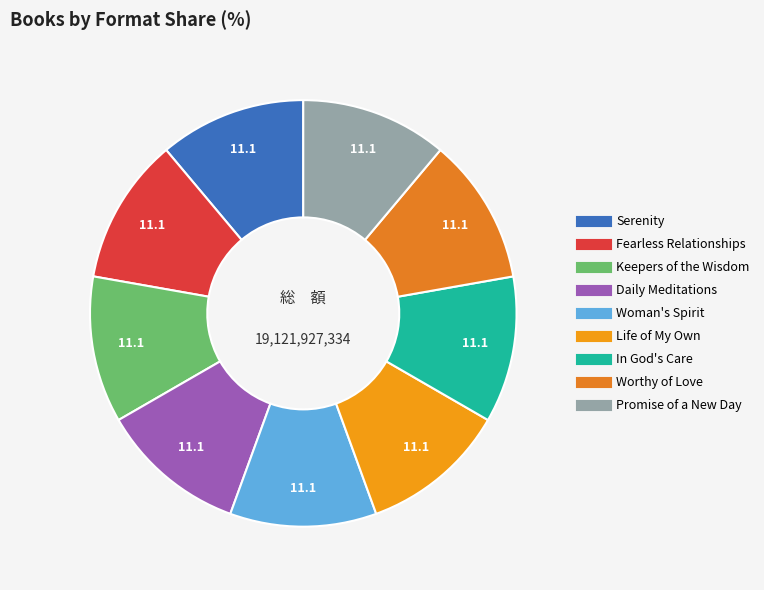

What percentage is the Life of My Own slice, to the nearest percent?

11%